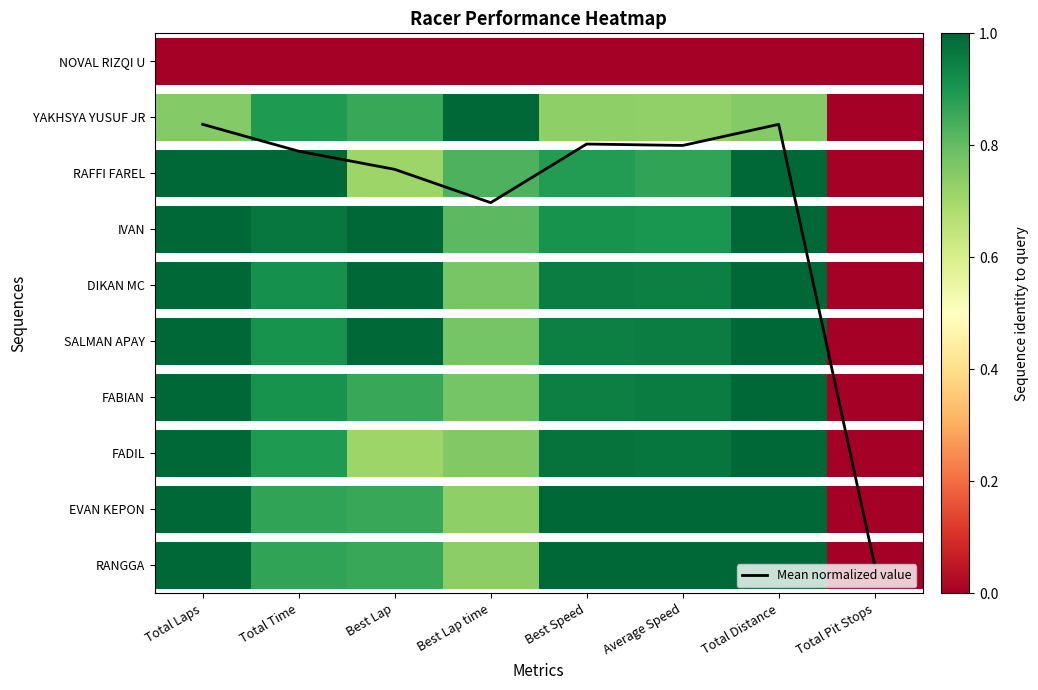

At which category does the chart reach its minimum across all series?

Total Pit Stops